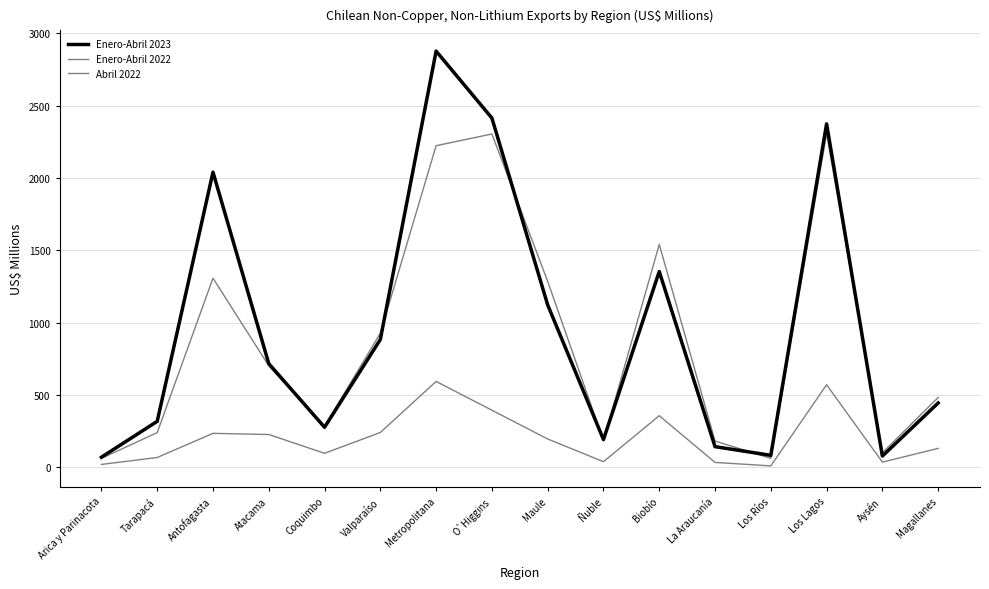

Where is the first local maximum for Enero-Abril 2022?

Antofagasta